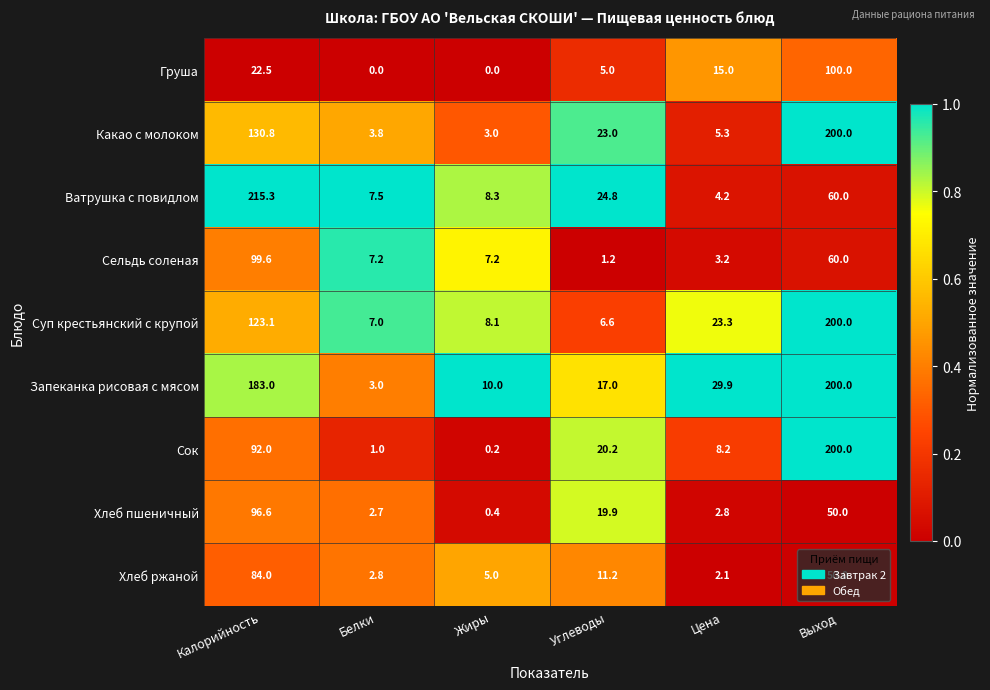

What value does the Ватрушка с повидлом series have at Калорийность?

215.3